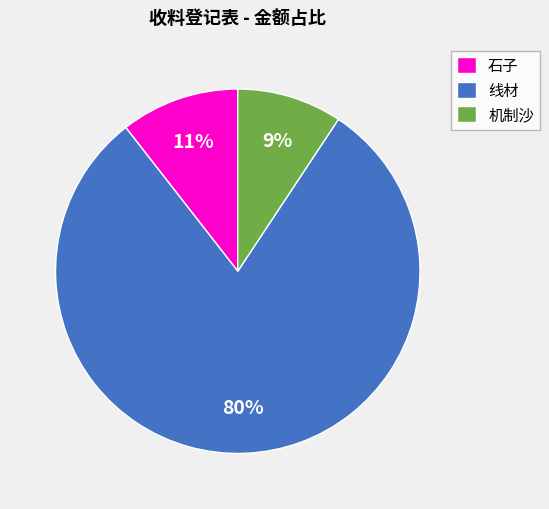

What percentage is the 线材 slice, to the nearest percent?

80%